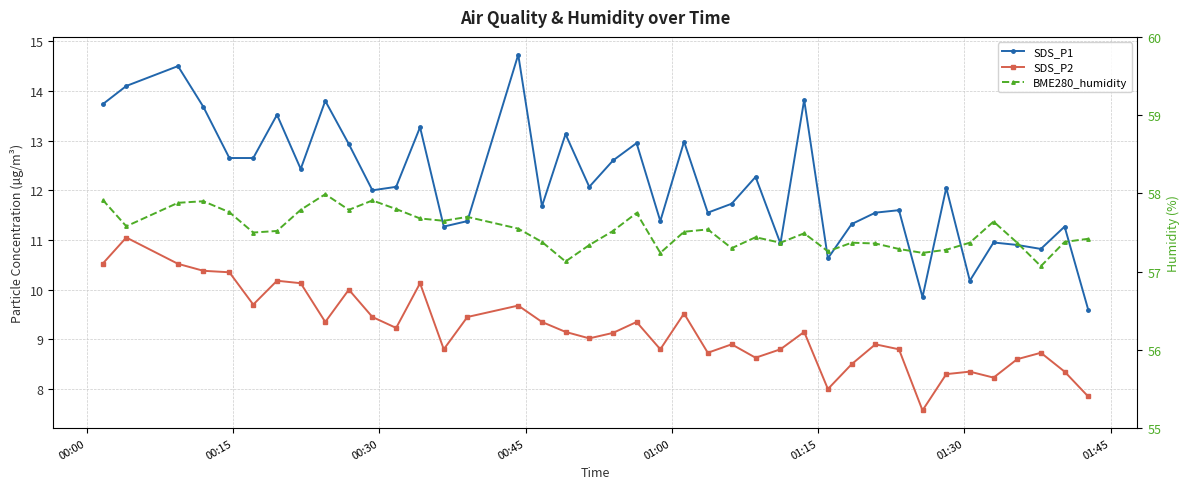

What are all the series names shown in the legend?

SDS_P1, SDS_P2, BME280_humidity